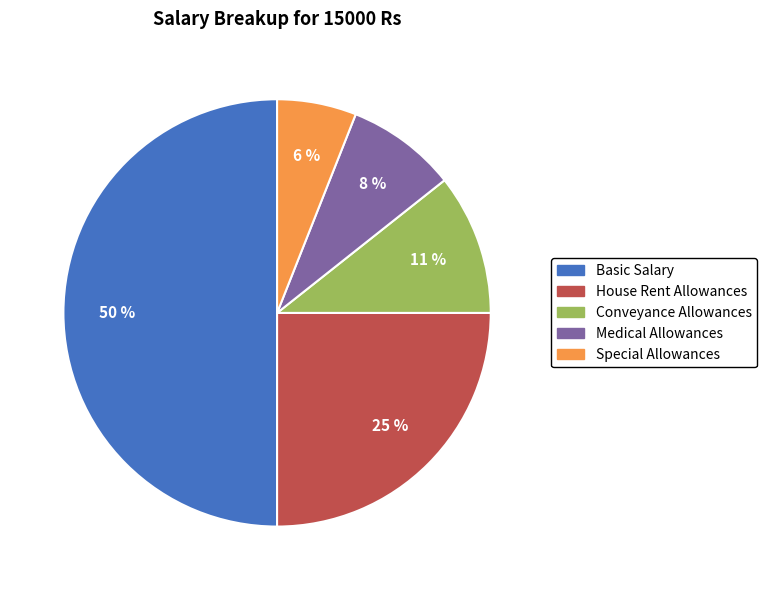

Which has a higher value, Conveyance Allowances or Special Allowances?

Conveyance Allowances